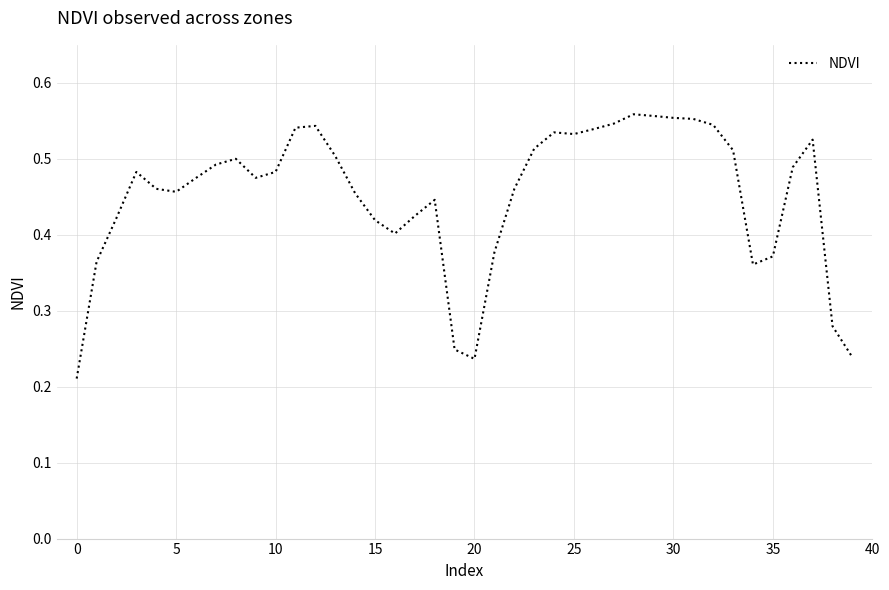

At which label is the value closest to 0?

0